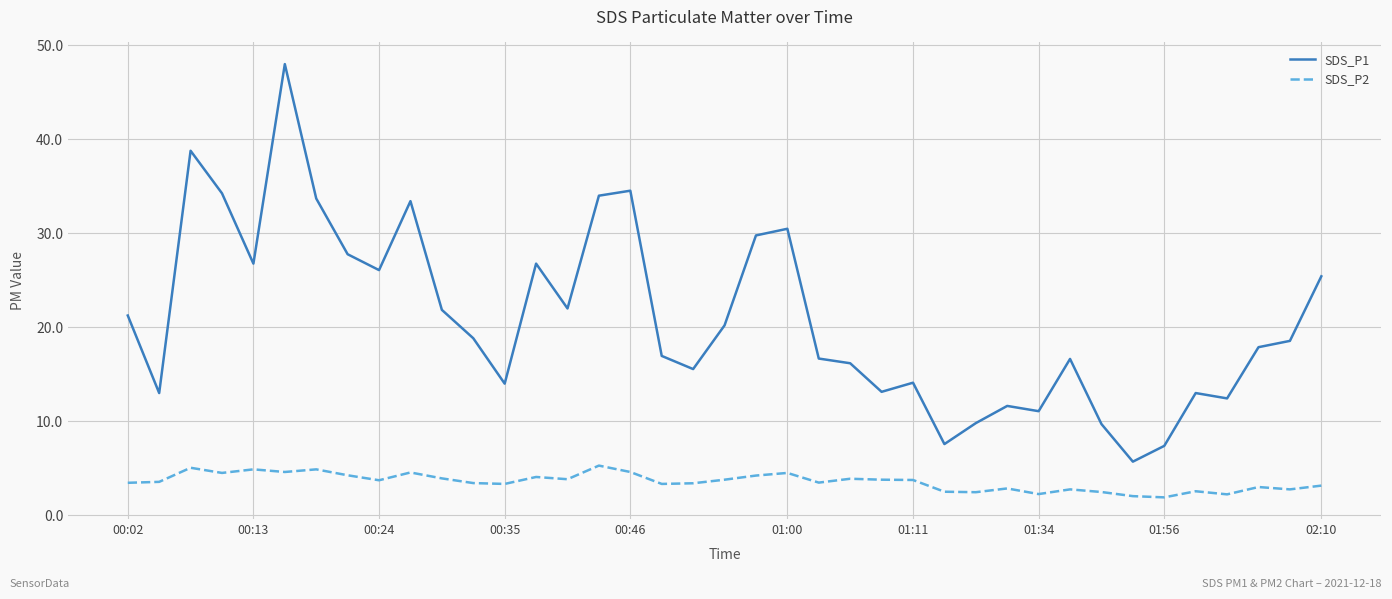

True or false: SDS_P2 and SDS_P1 intersect in this chart.

False